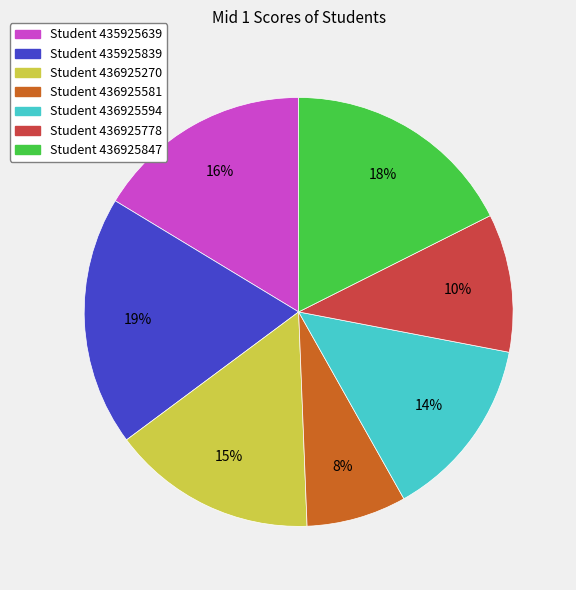

Does any single category account for the majority?

No